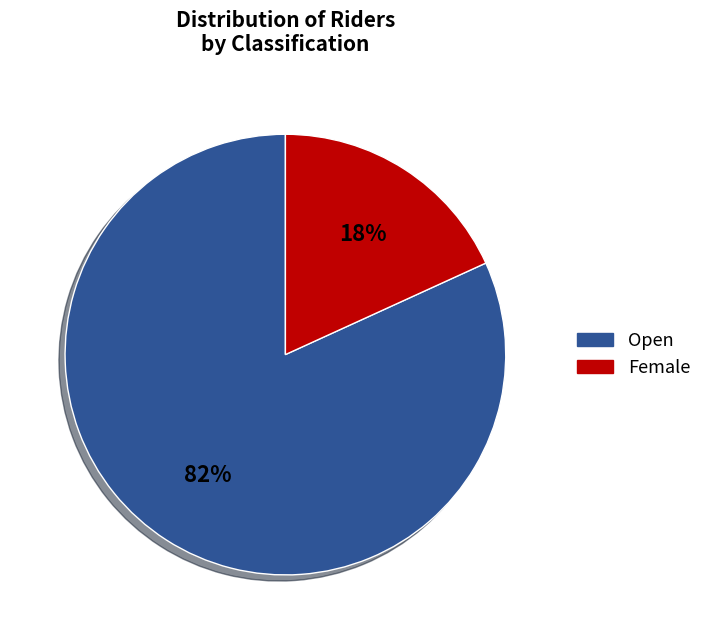

True or false: Female accounts for 31% of the total.

False